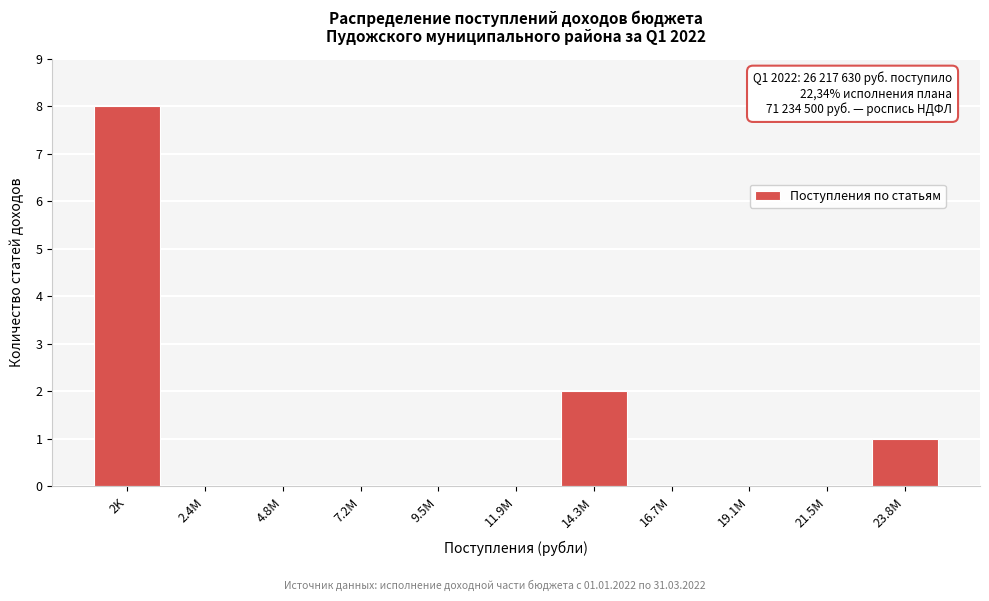

Reading left to right, what are all the values shown in this chart?

2K=8	2.4M=0	4.8M=0	7.2M=0	9.5M=0	11.9M=0	14.3M=2	16.7M=0	19.1M=0	21.5M=0	23.8M=1